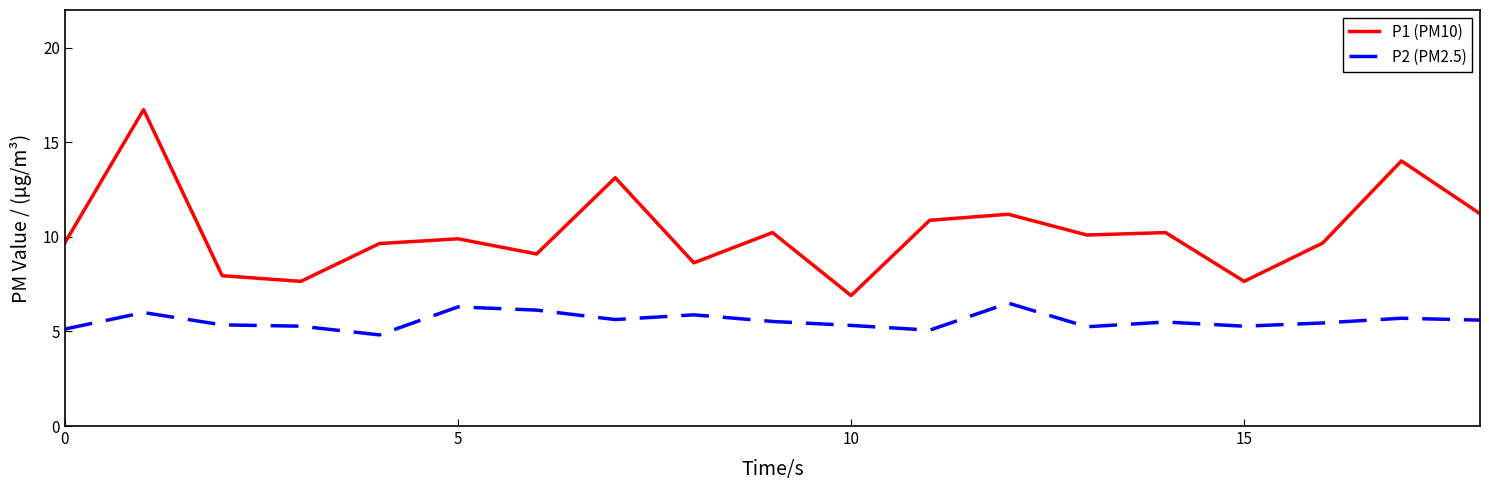

What are all the series names shown in the legend?

P1 (PM10), P2 (PM2.5)